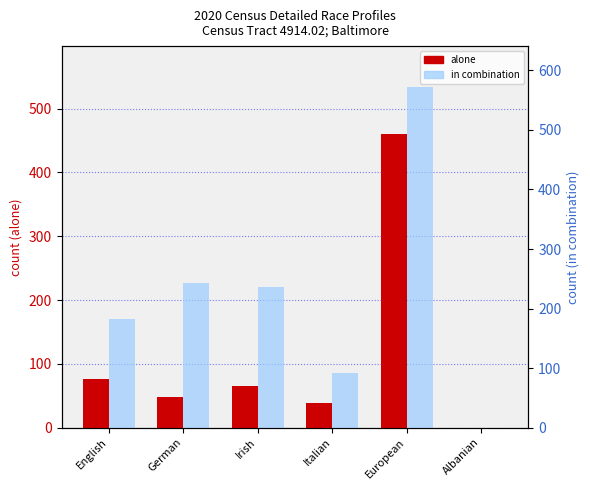

What is the maximum value for in combination?

534